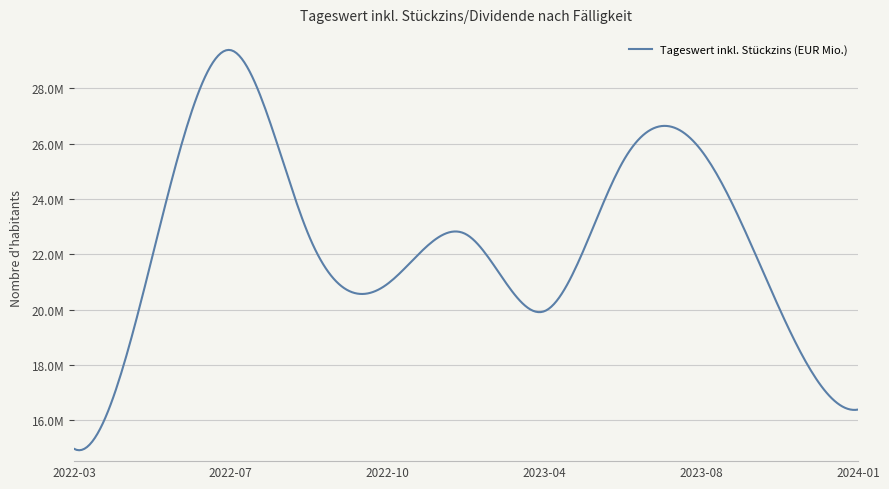

Does the chart have visible grid lines?

Yes